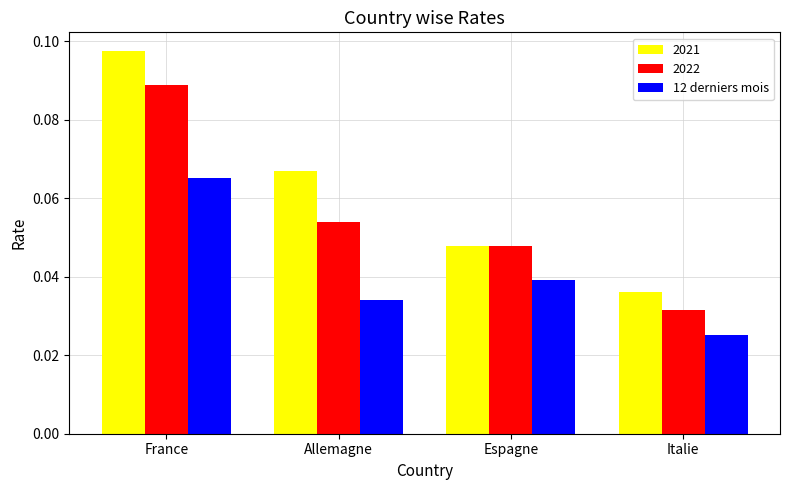

What is the label of the 1st bar from the left?

France